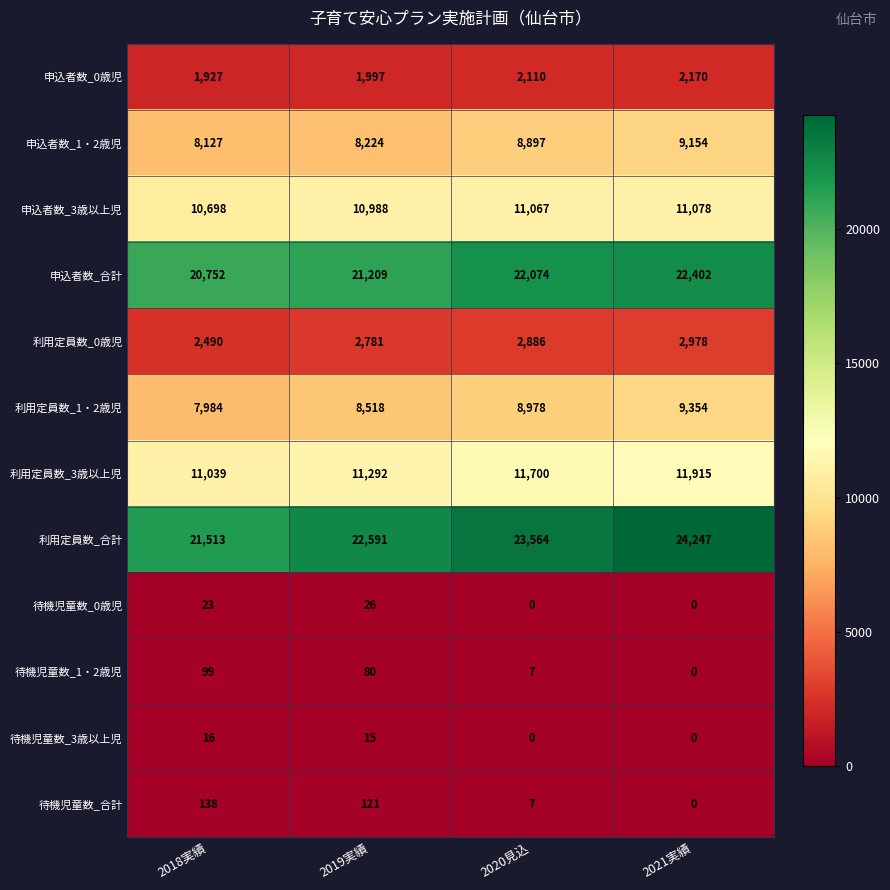

Which series has the widest spread of values?

利用定員数_合計